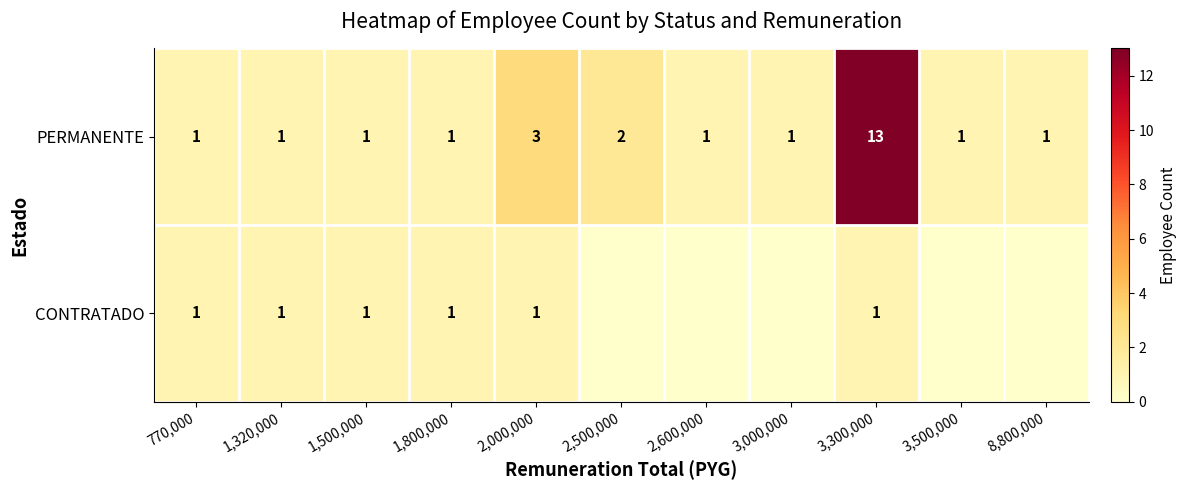

The PERMANENTE series shows 1 at 1,800,000. True or false?

True